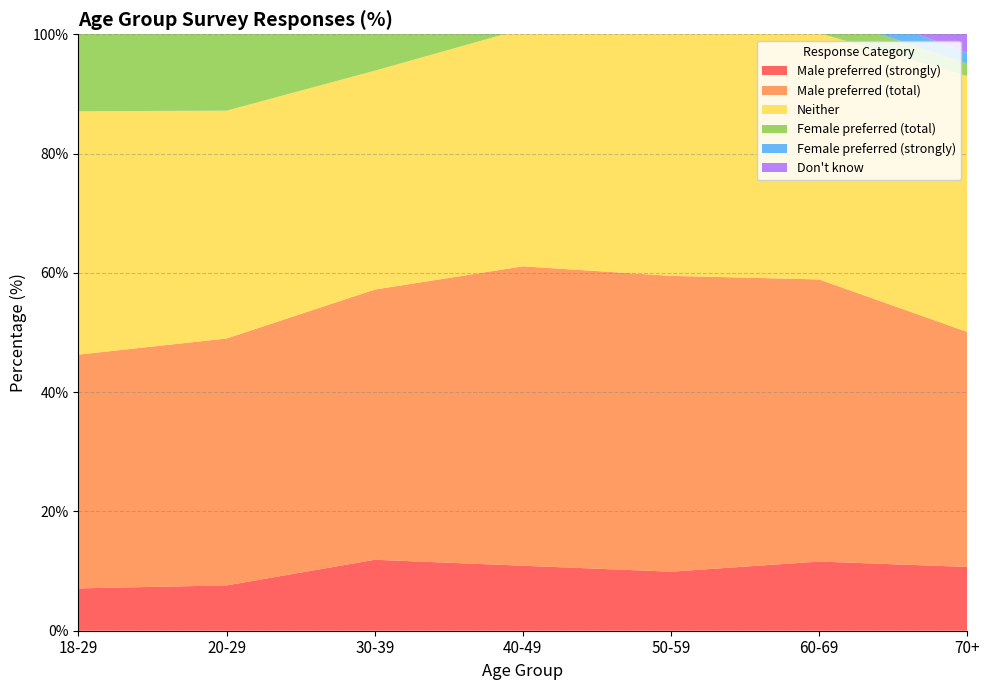

Reading right to left, what are all the values shown in this chart?

Male preferred (strongly): 70+=10.7	60-69=11.6	50-59=9.9	40-49=10.9	30-39=11.9	20-29=7.6	18-29=7.1
Male preferred (total): 70+=39.4	60-69=47.3	50-59=49.6	40-49=50.2	30-39=45.3	20-29=41.4	18-29=39.2
Neither: 70+=42.9	60-69=41.3	50-59=41.4	40-49=39.8	30-39=36.7	20-29=38.2	18-29=40.8
Female preferred (total): 70+=2.1	60-69=3.3	50-59=3.9	40-49=4.8	30-39=11.6	20-29=17.1	18-29=15.4
Female preferred (strongly): 70+=1.8	60-69=2.7	50-59=3.6	40-49=4.4	30-39=9.6	20-29=15.5	18-29=14.1
Don't know: 70+=15.5	60-69=8.1	50-59=5.2	40-49=5.2	30-39=6.3	20-29=3.2	18-29=4.5